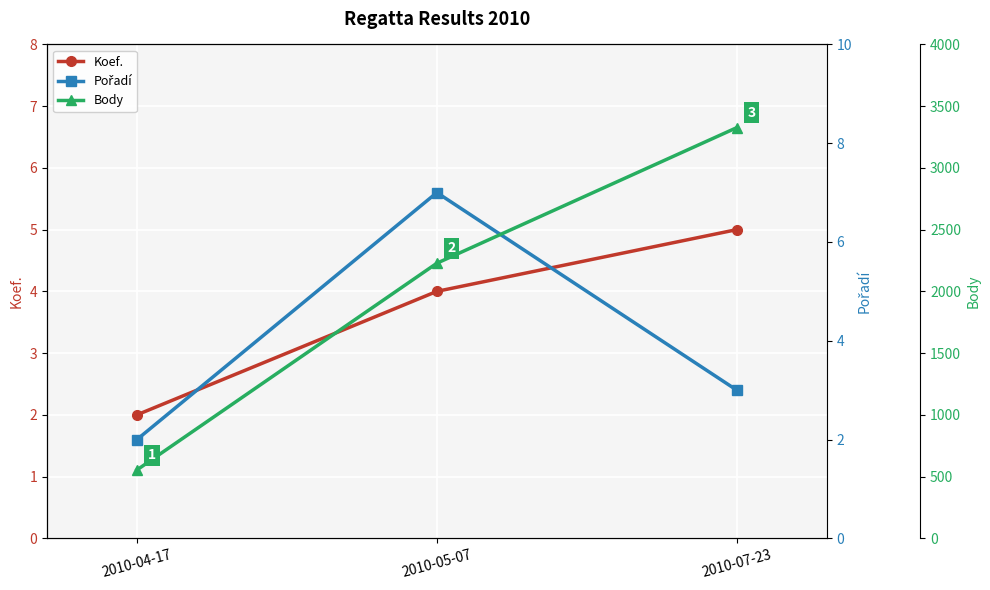

At how many categories does at least one series exceed 1929?

2